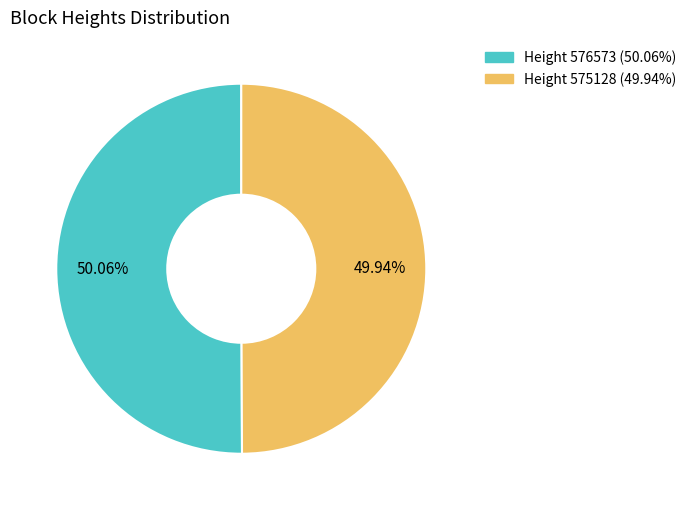

Is there a majority slice in this chart?

Yes